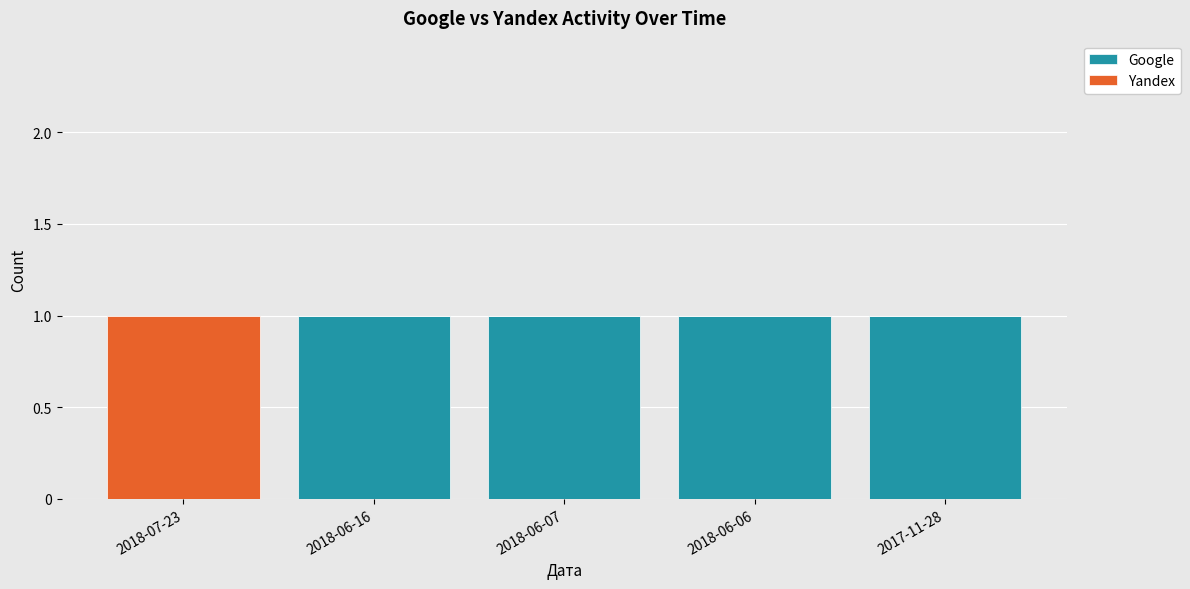

The Google series shows 1 at 2018-06-06. True or false?

True